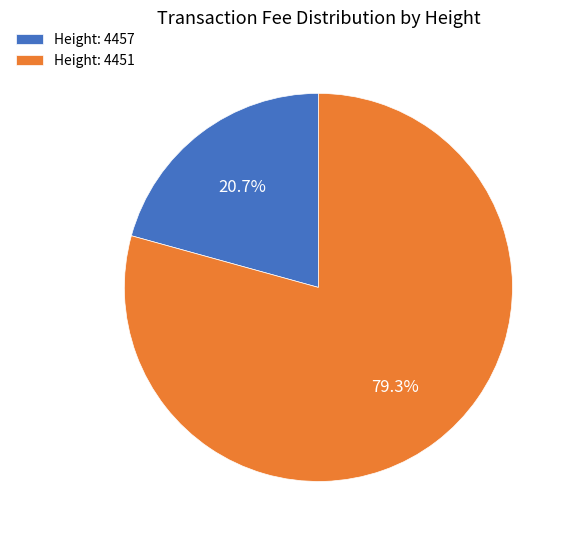

What percentage is NOT represented by Height: 4451?

20.7%